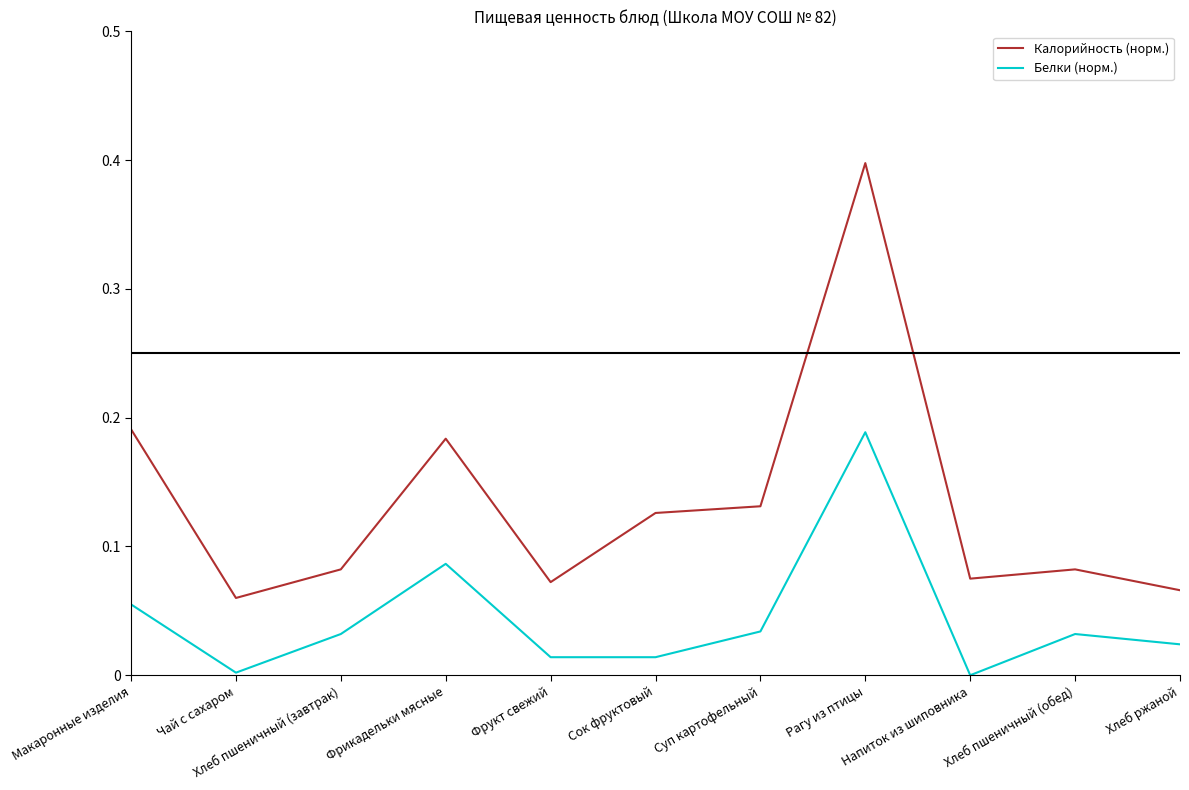

Does the chart have visible grid lines?

No